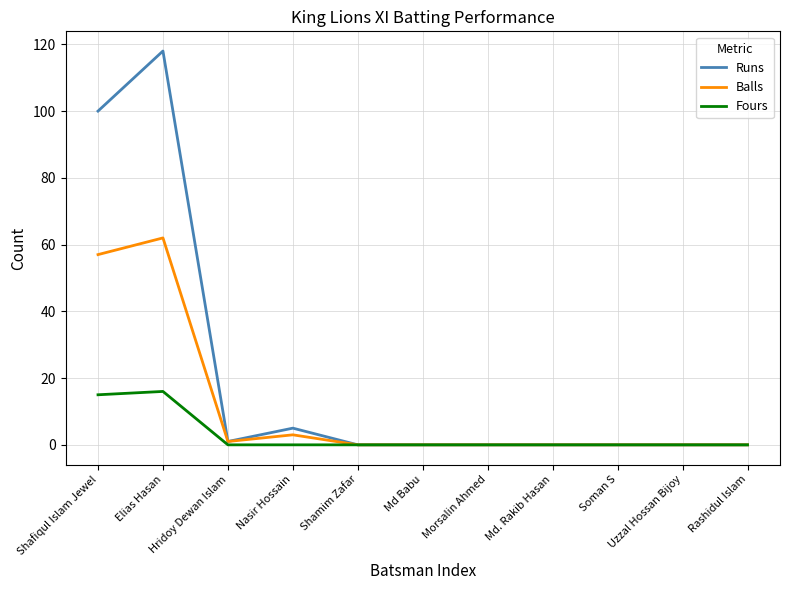

Reading left to right, what are all the values shown in this chart?

Runs: 100	118	1	5	0	0	0	0	0	0	0
Balls: 57	62	1	3	0	0	0	0	0	0	0
Fours: 15	16	0	0	0	0	0	0	0	0	0